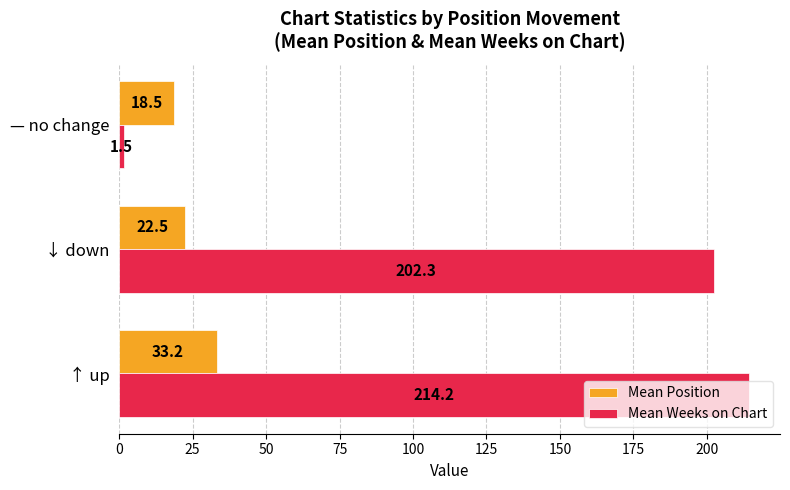

Which label corresponds to the smallest value in the chart?

— no change